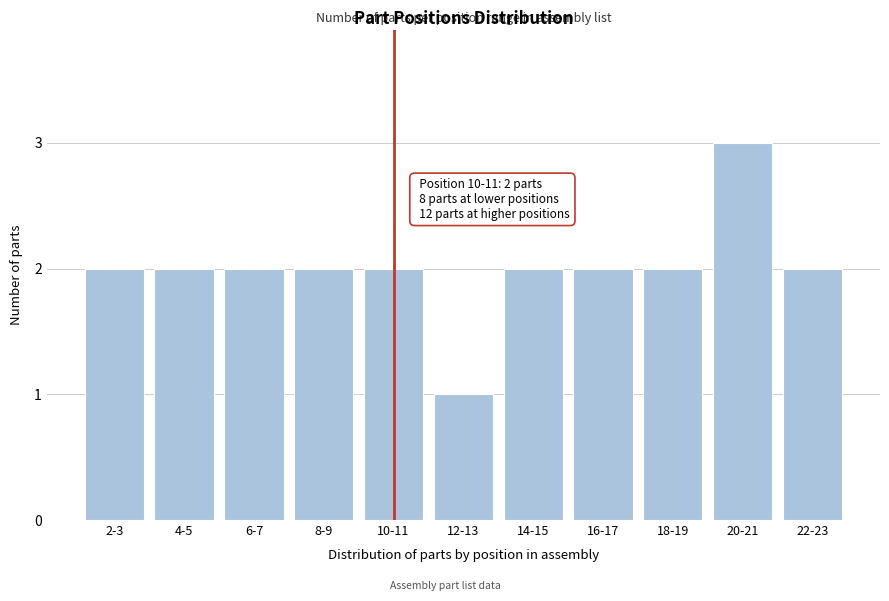

Reading left to right, transcribe all the data shown in this chart.

2-3=2	4-5=2	6-7=2	8-9=2	10-11=2	12-13=1	14-15=2	16-17=2	18-19=2	20-21=3	22-23=2